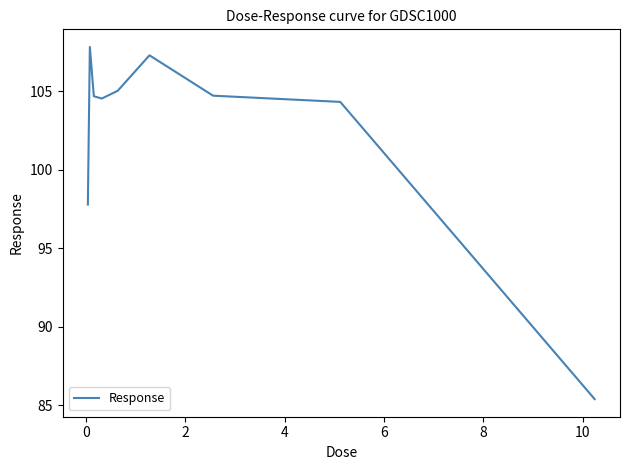

What is the greatest value displayed?

107.8